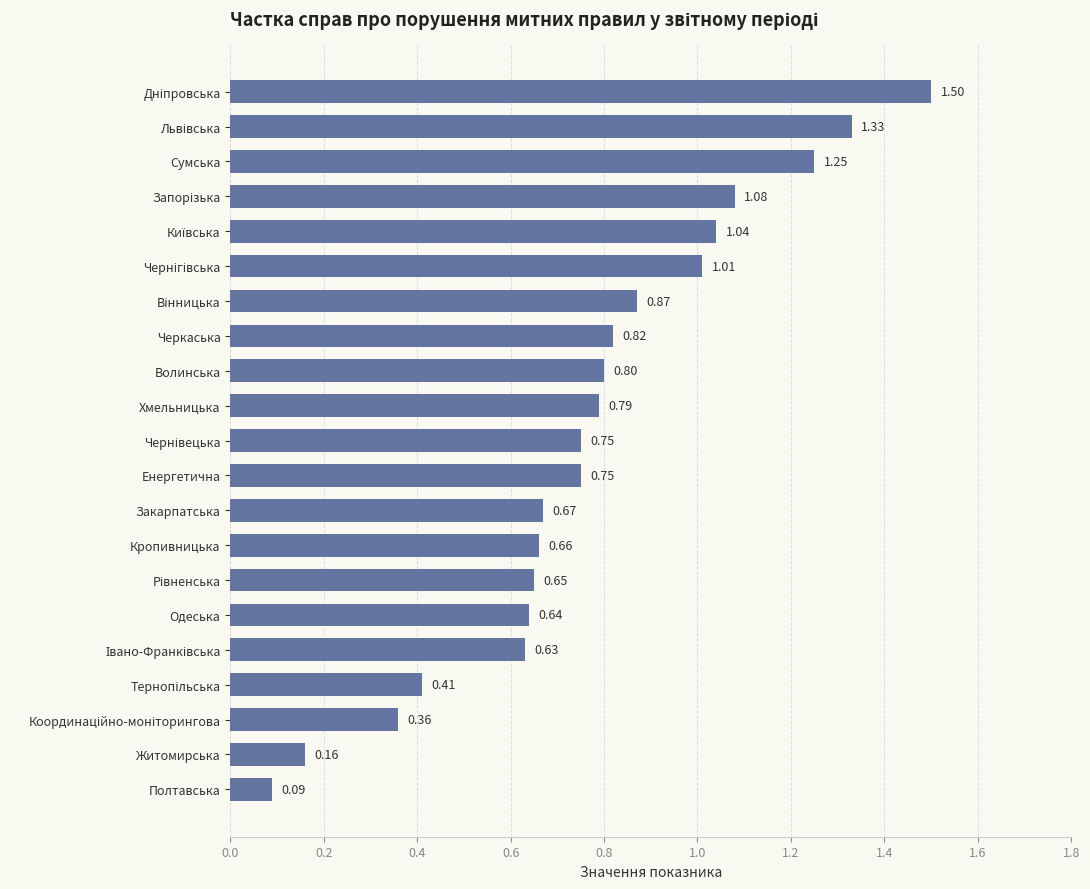

At which category does the chart reach its minimum across all series?

Полтавська